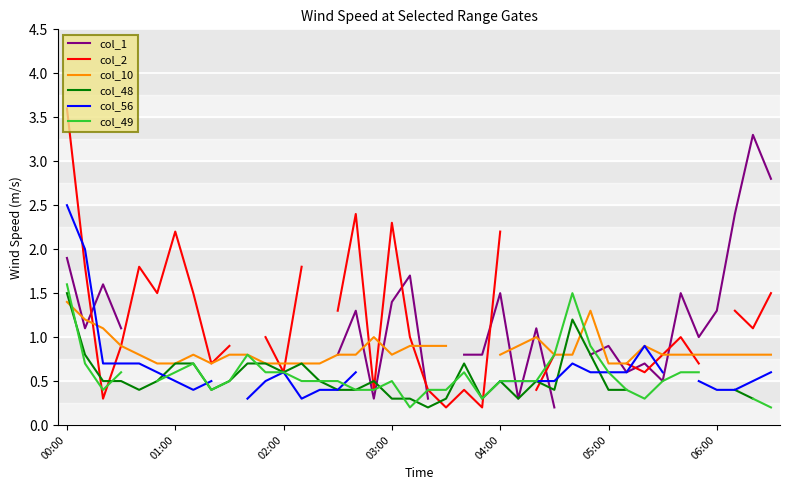

Rank the series at 22 from highest to lowest value.

col_1, col_2, col_10, col_48, col_56, col_49